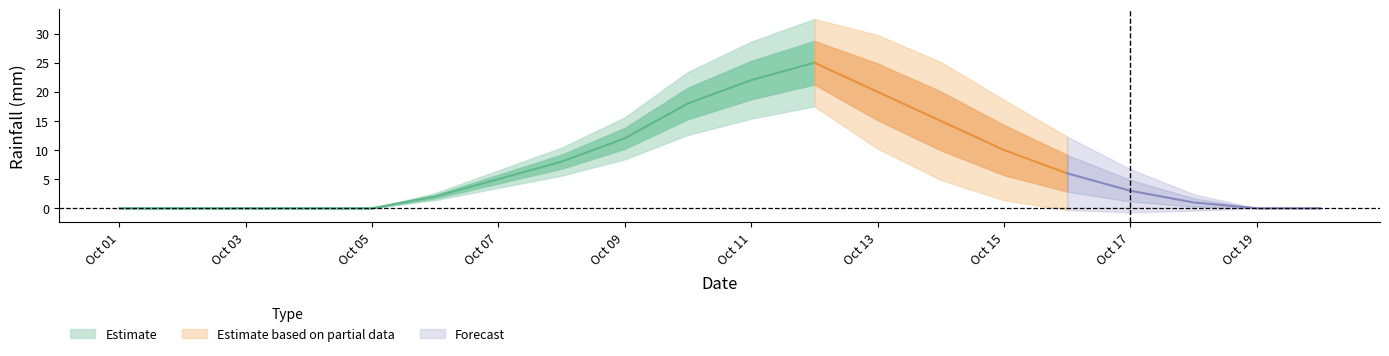

How many lines are shown in the chart?

1